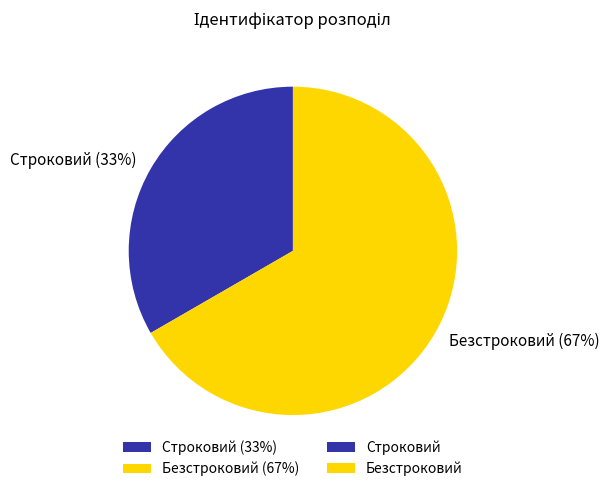

Between Строковий (33%) and Безстроковий (67%), which is larger?

Безстроковий (67%)